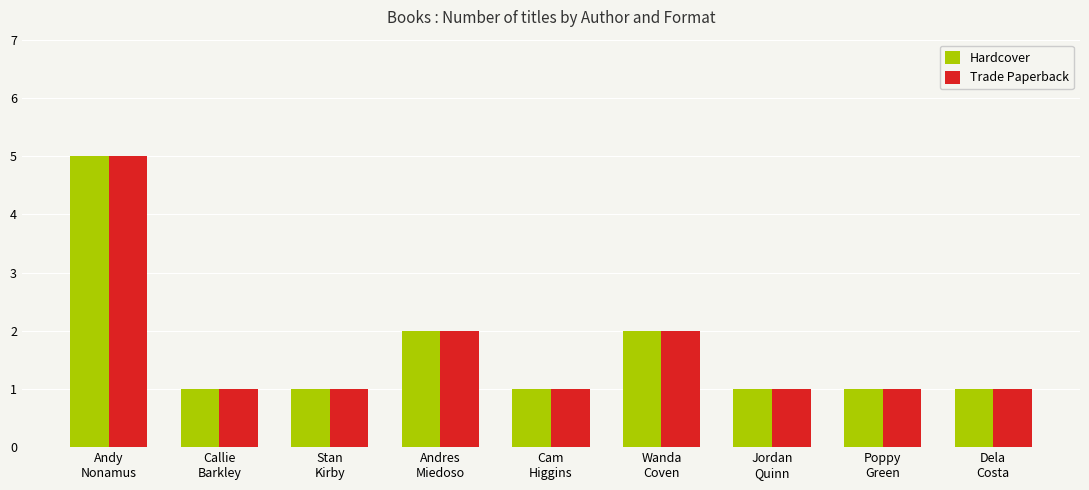

The Trade Paperback series shows 1 at Cam
Higgins. True or false?

True